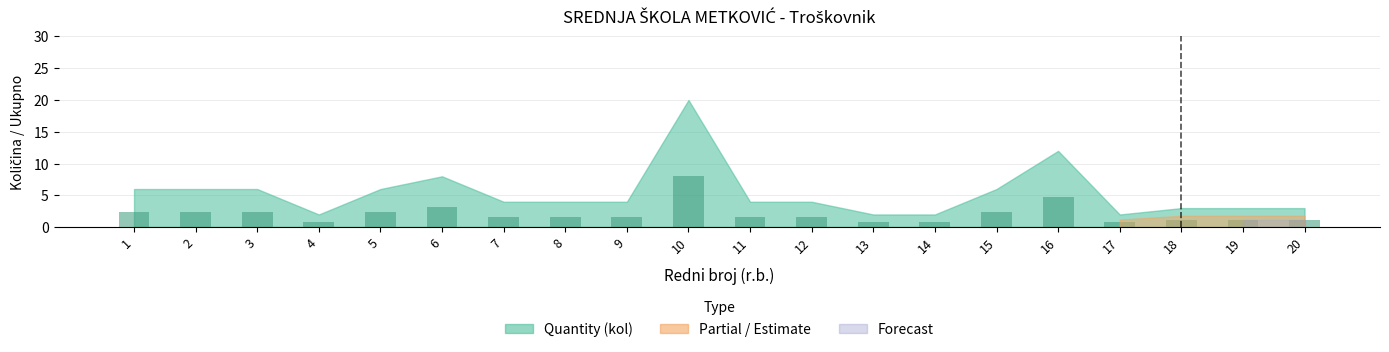

Does the chart contain any negative values?

No